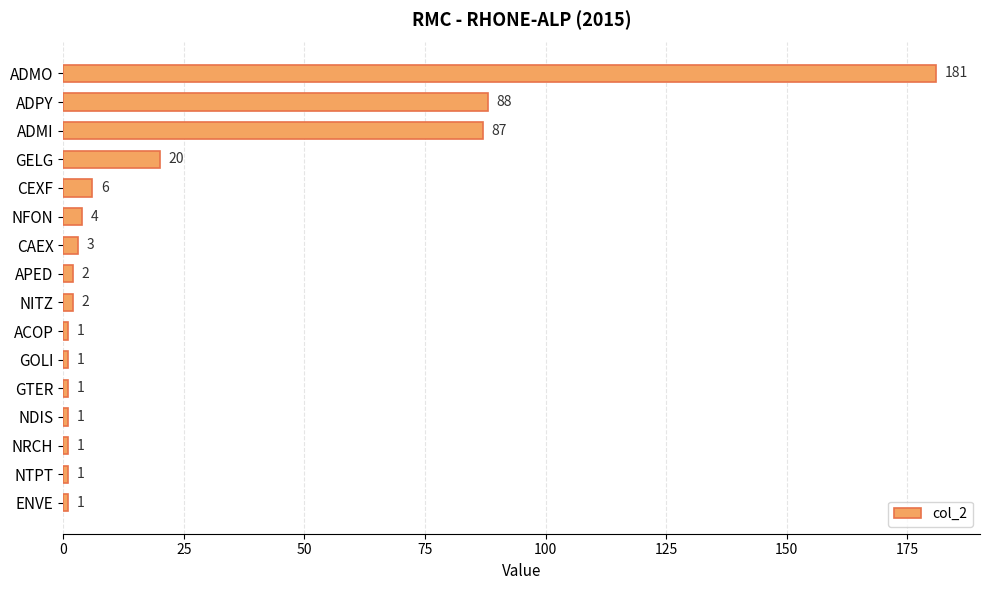

What is the minimum value shown in the chart?

1